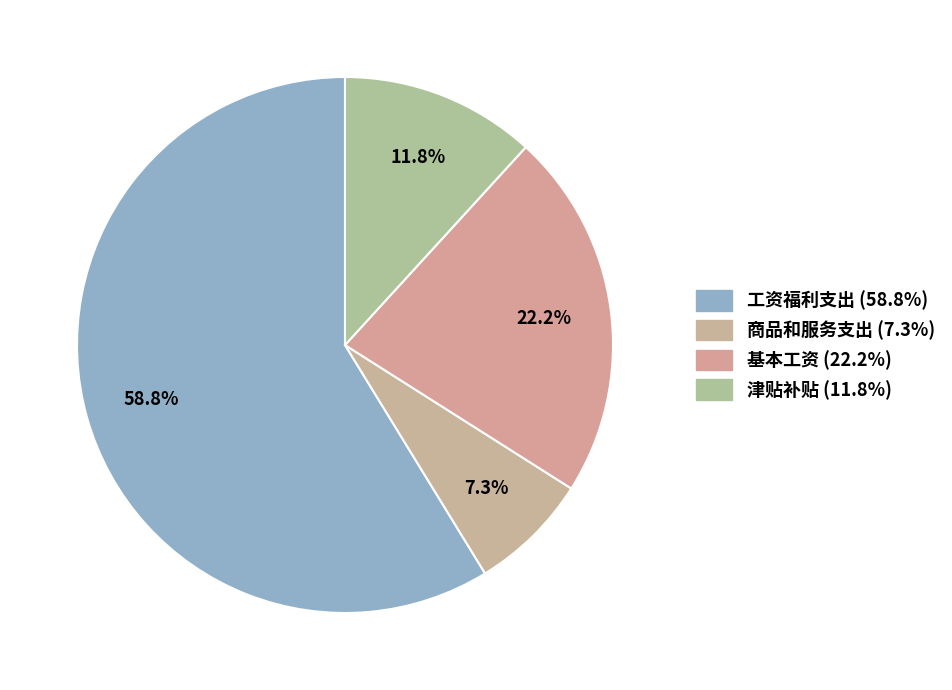

Is 商品和服务支出 the majority of the pie?

No